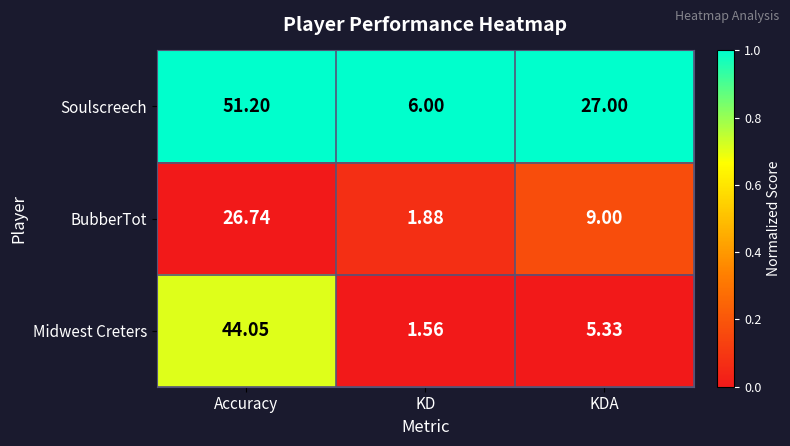

Between Accuracy and KD, which series saw the biggest shift?

Soulscreech